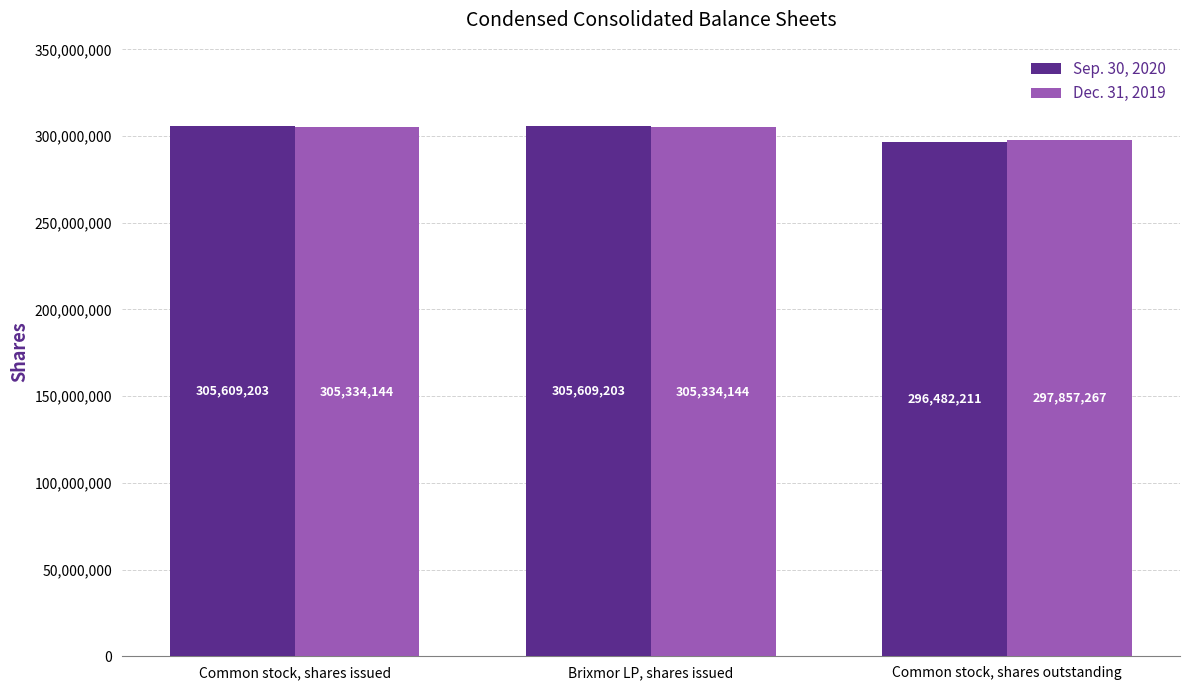

How many bars are there in each group?

2